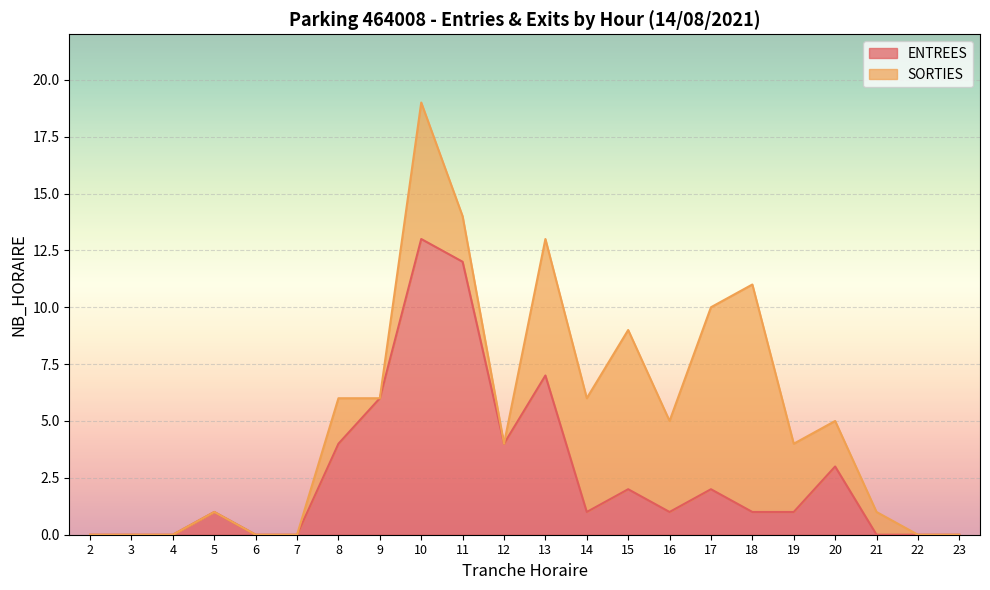

True or false: ENTREES has a value of 3 at 20.

True